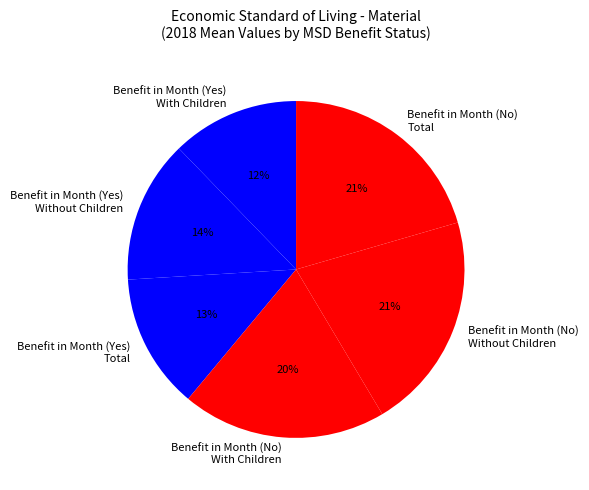

How many segments does this pie chart have?

6